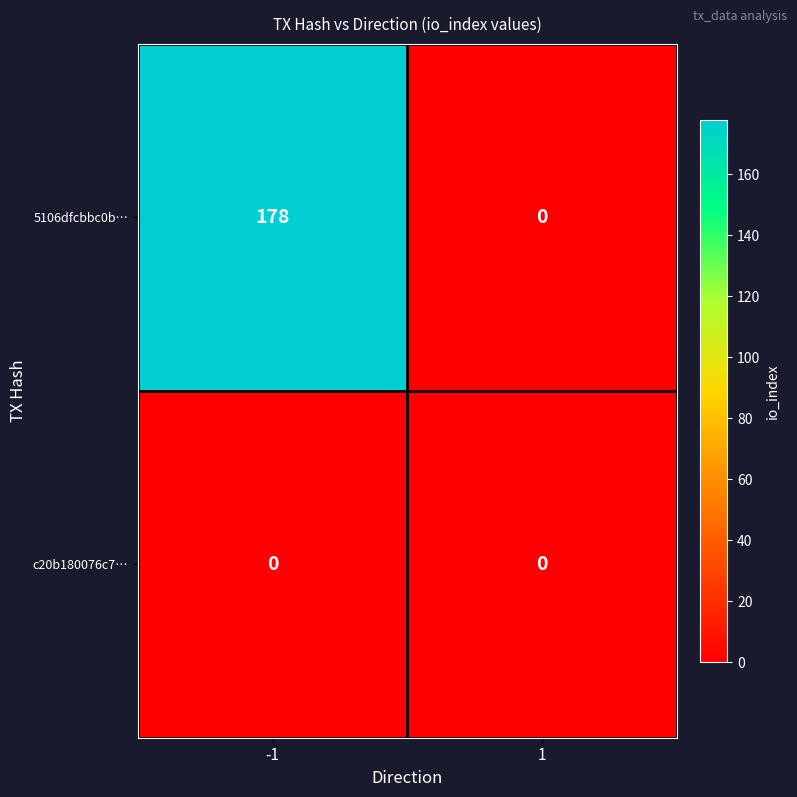

Reading right to left, transcribe all the data shown in this chart.

5106dfcbbc0b…: 1=0	-1=178
c20b180076c7…: 1=0	-1=0